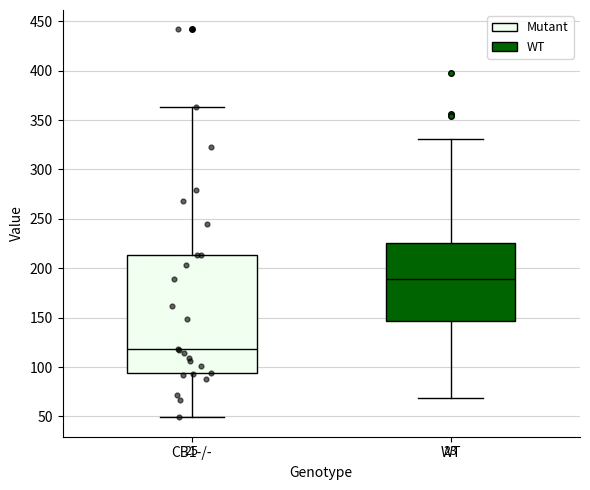

Which box's median line is the highest?

WT